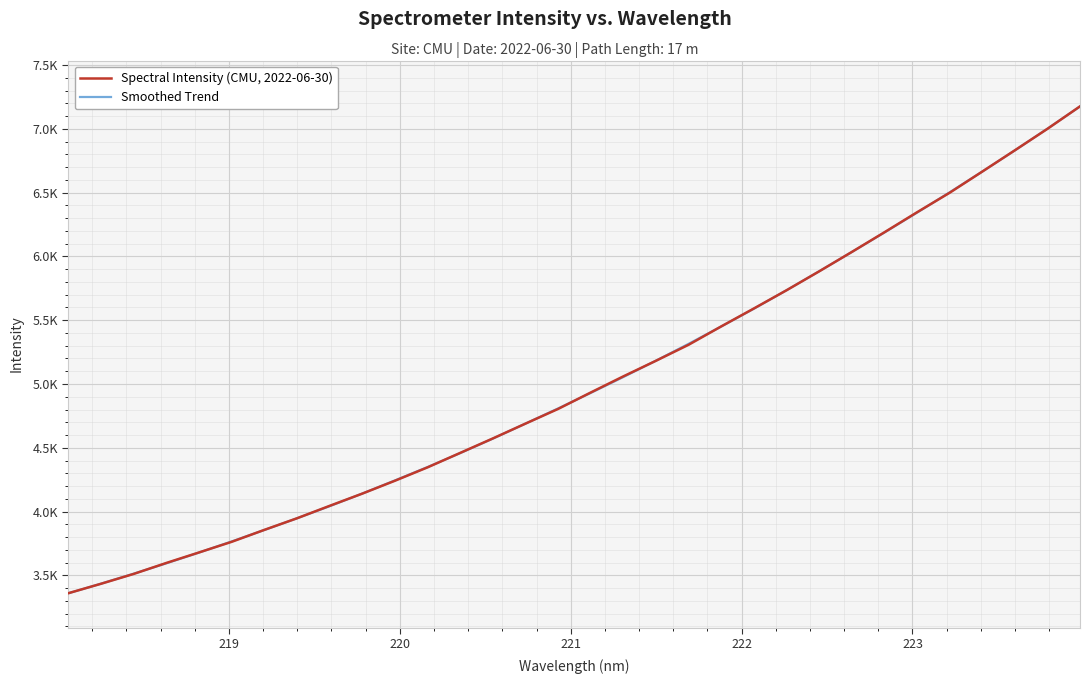

Reading left to right, what are all the values shown in this chart?

Spectral Intensity (CMU, 2022-06-30): 3359.1	3433.1	3510.2	3596.4	3678.8	3762.1	3855.7	3946.7	4044.3	4140.3	4241.2	4346.3	4459.7	4573.1	4689.4	4804.6	4933.5	5060.1	5182.5	5307.9	5452.0	5592.4	5735.1	5883.4	6035.3	6189.7	6346.6	6499.6	6665.6	6832.4	7001.1	7177.3
Smoothed Trend: 3358.5	3433.8	3512.1	3593.5	3677.7	3764.9	3854.8	3946.8	4041.6	4140.6	4243.6	4348.6	4458.0	4571.7	4689.4	4808.4	4930.2	5054.9	5183.2	5315.3	5451.3	5590.7	5735.5	5883.9	6034.9	6187.7	6343.9	6502.9	6665.5	6831.8	7002.1	7176.7